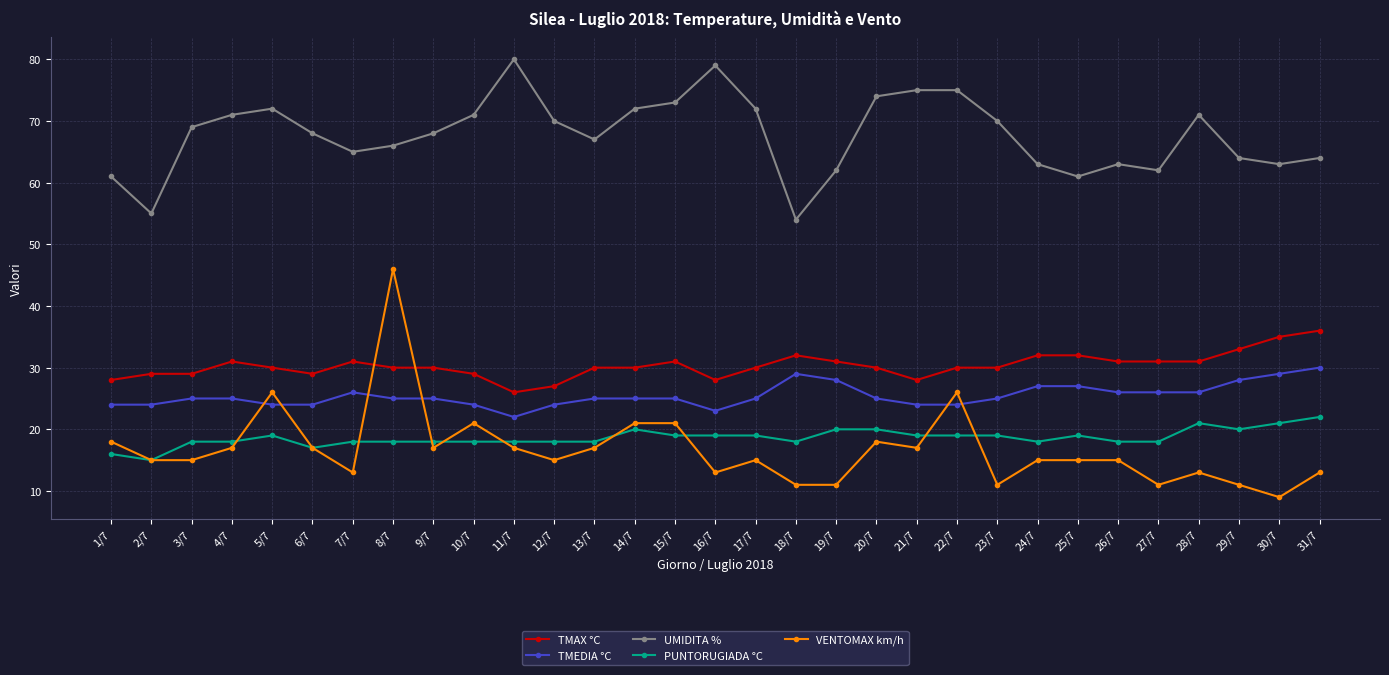

What is the spread (max minus min) of values at 25/7?

46